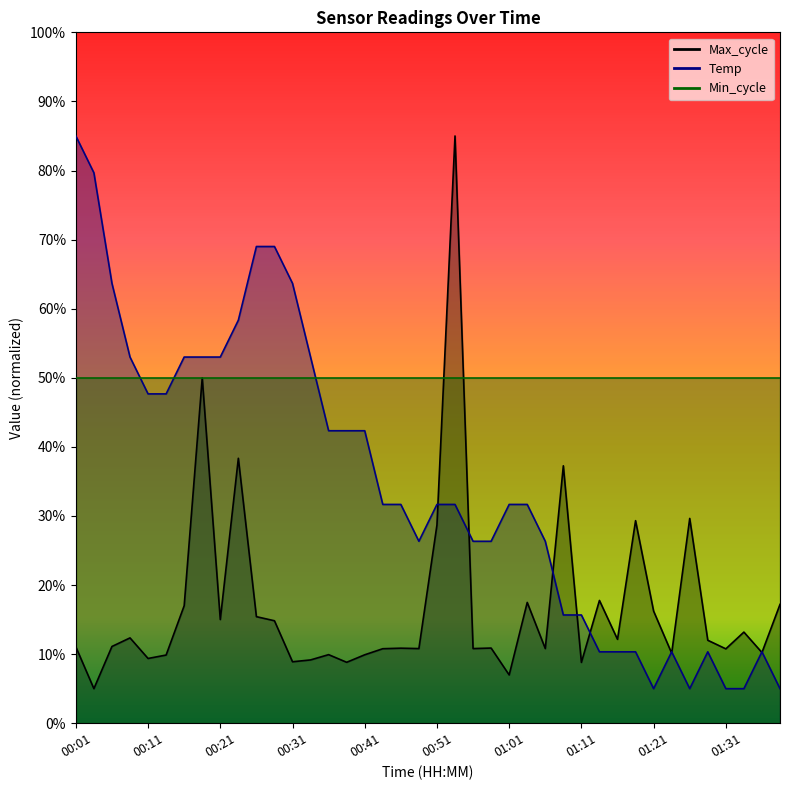

What is the value of the Max_cycle point at the 32nd from the left?

29.3